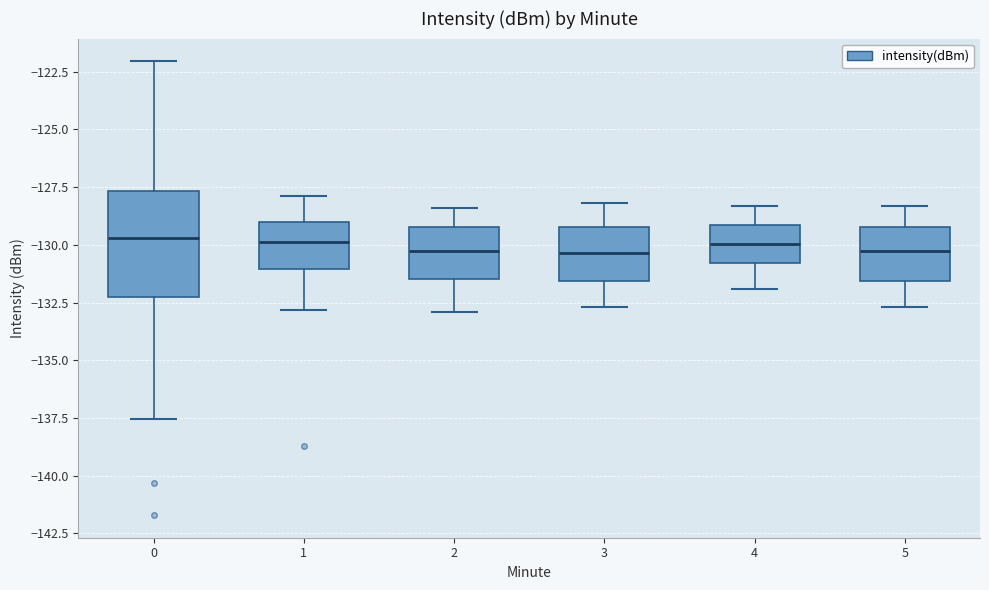

Reading left to right, read every box against the y-axis: the position of its median line, the range the box covers, and the ends of its whiskers. The values are not printed on the chart, so give them approximately, as read against the axis.

0: median -129.5, box -132.5 to -127.5, whiskers -137.5 to -122.0
1: median -130.0, box -131.0 to -129.0, whiskers -133.0 to -128.0
2: median -130.0, box -131.5 to -129.0, whiskers -133.0 to -128.5
3: median -130.5, box -131.5 to -129.0, whiskers -132.5 to -128.0
4: median -130.0, box -131.0 to -129.0, whiskers -132.0 to -128.5
5: median -130.0, box -131.5 to -129.0, whiskers -132.5 to -128.5